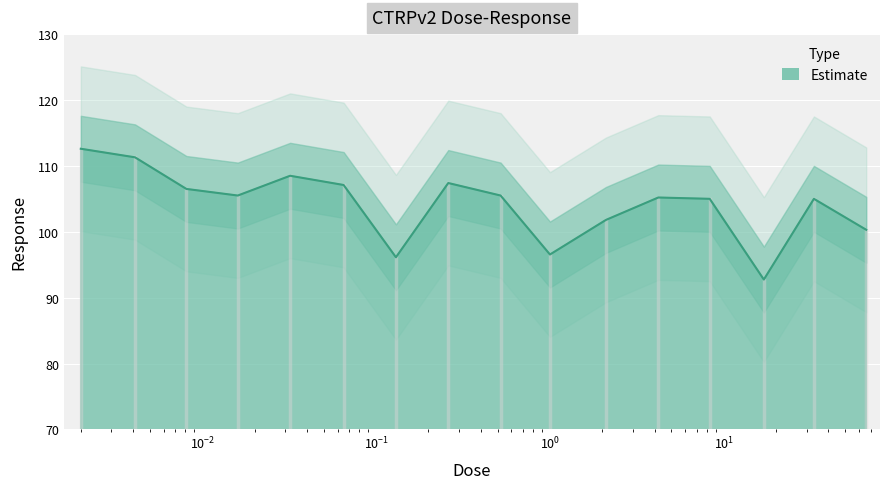

How many lines are shown in the chart?

1